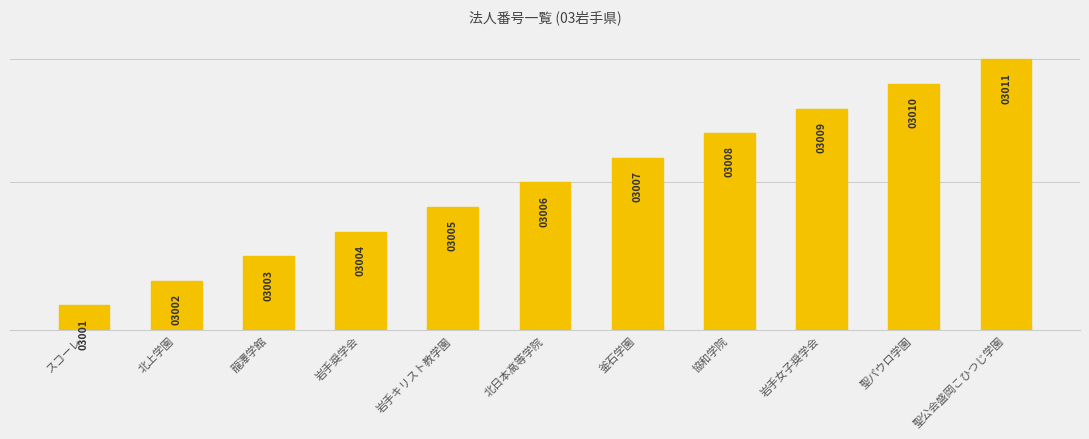

Between 北上学園 and 岩手キリスト教学園, which is larger?

岩手キリスト教学園